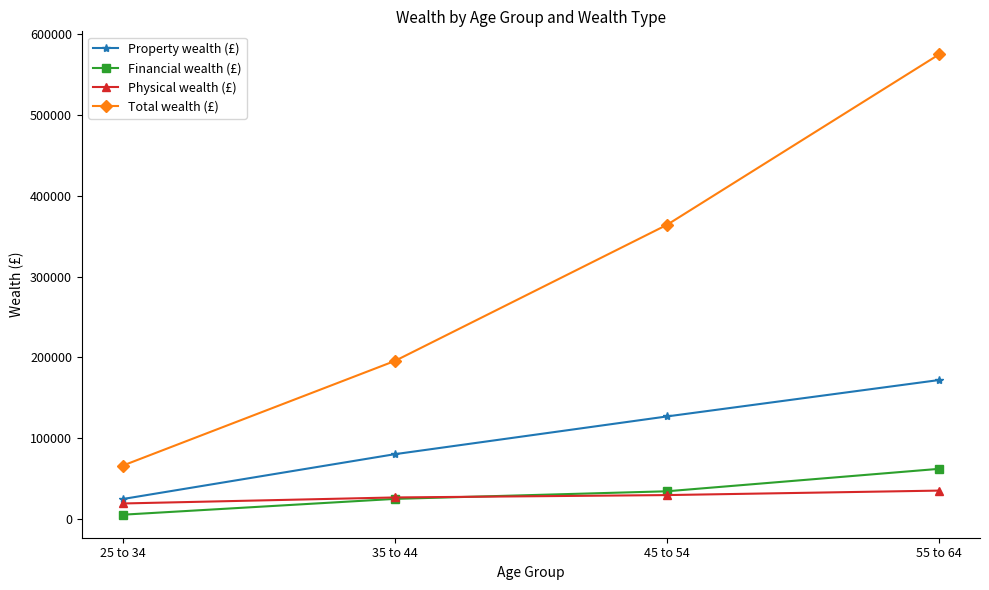

What is the minimum value shown in the chart?

5359.6